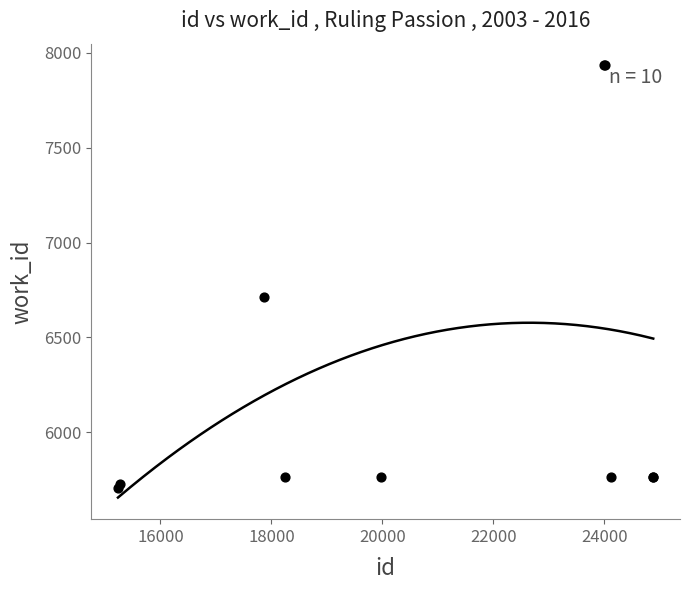

What Y value in the scatter plot is closest to 6821?

6712